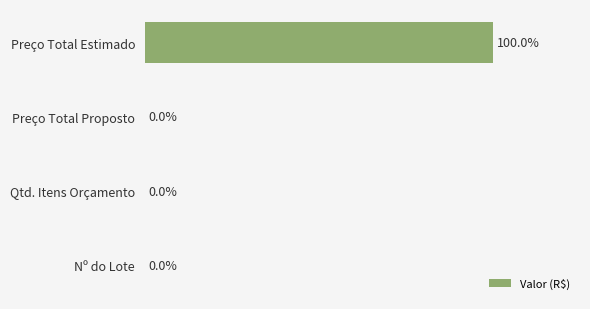

Which has a higher value, Preço Total Estimado or Qtd. Itens Orçamento?

Preço Total Estimado